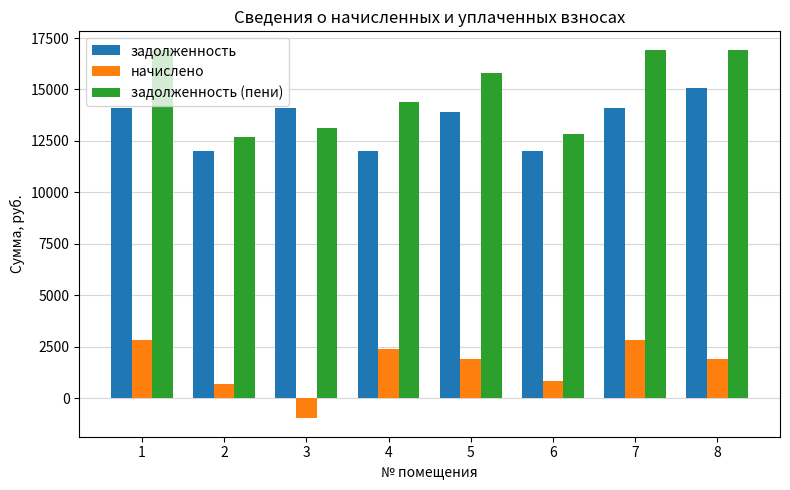

At which label is задолженность closest to 13520?

5